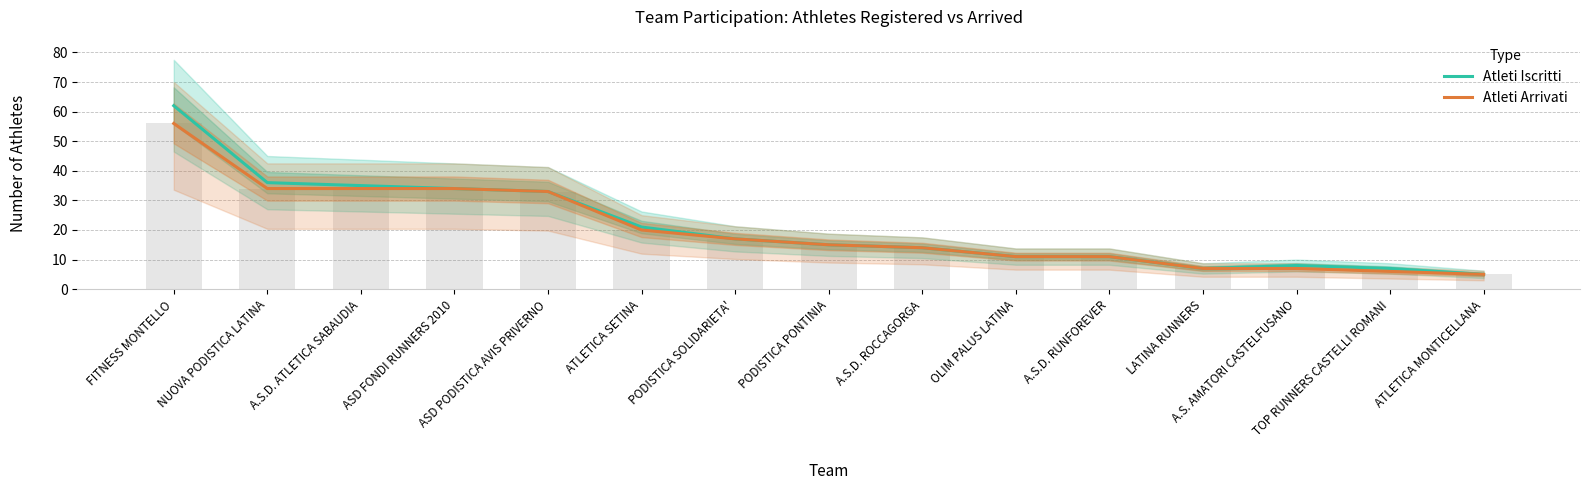

What is the sum of the Atleti Iscritti values at A.S.D. RUNFOREVER and A.S.D. ATLETICA SABAUDIA?

46